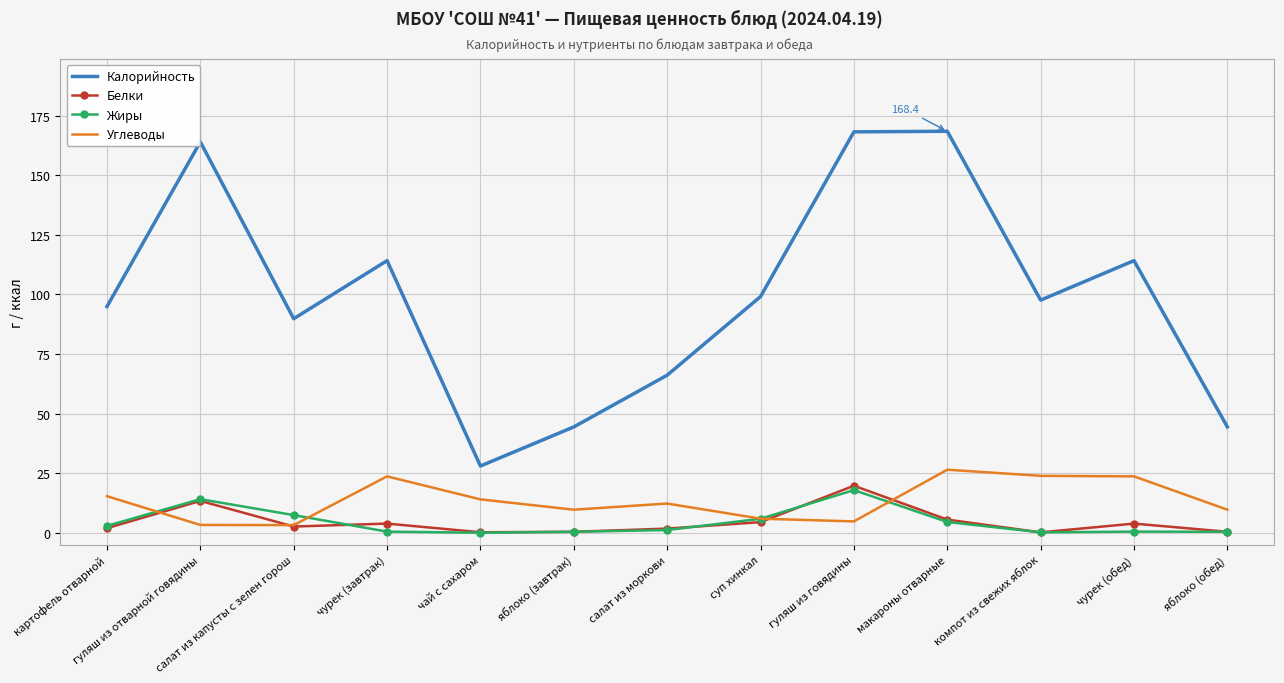

True or false: Углеводы has a value of 14.0 at чурек (обед).

False